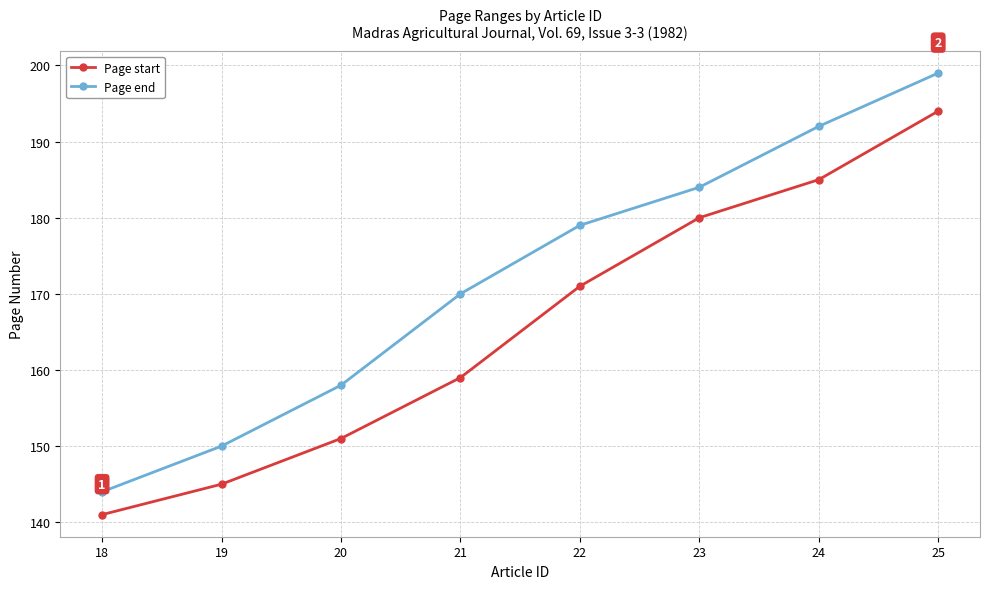

What are all the series names shown in the legend?

Page start, Page end